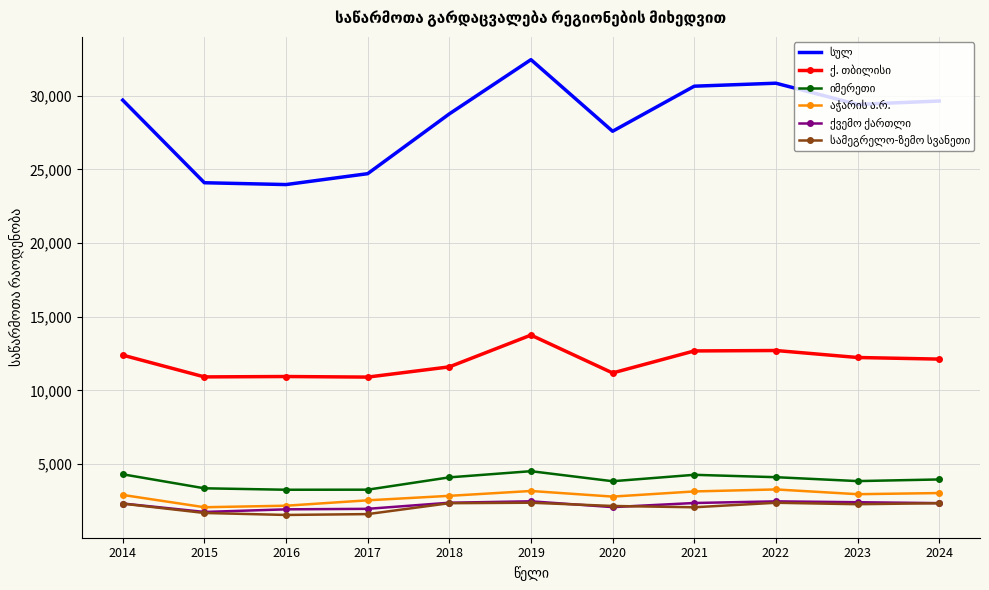

At which category does the chart reach its peak across all series?

2019